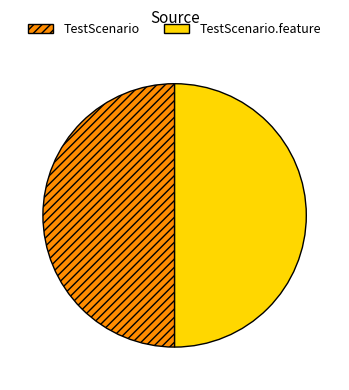

Is it true that TestScenario is 50% of the pie?

True